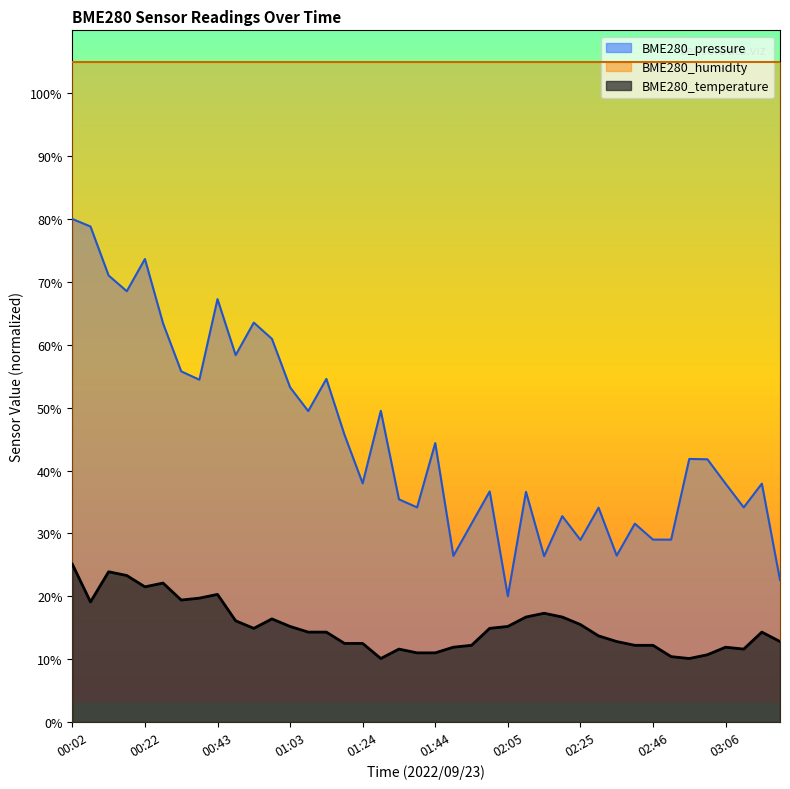

What is the label of the 3rd point from the left?

00:12